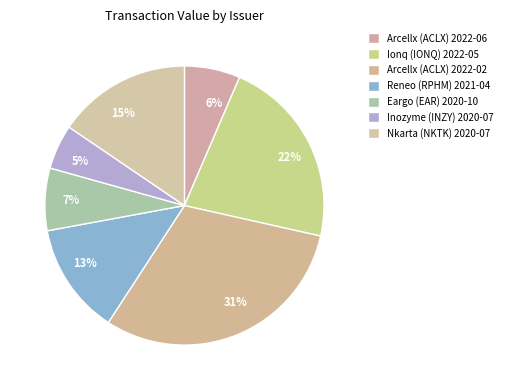

Is there any slice that represents more than half of the pie?

No